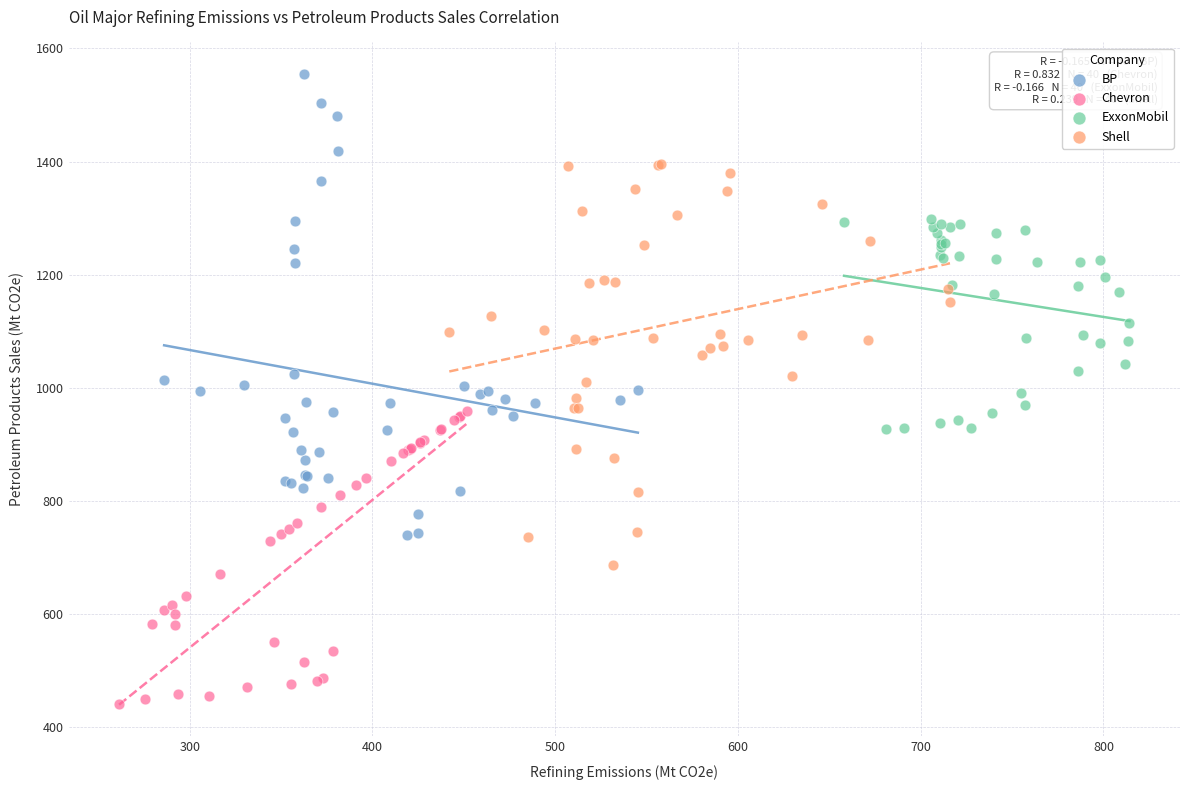

Which series has the largest Y range (max minus min)?

BP